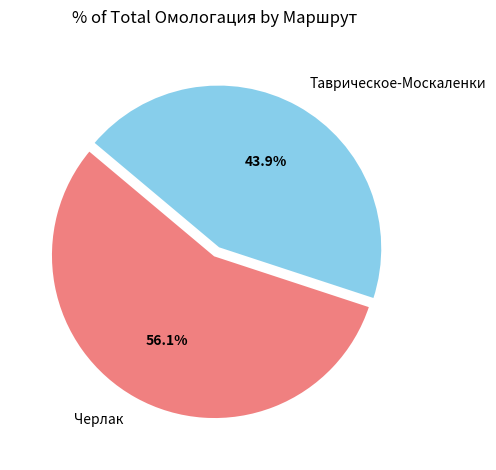

Which slice is the smallest?

Таврическое-Москаленки